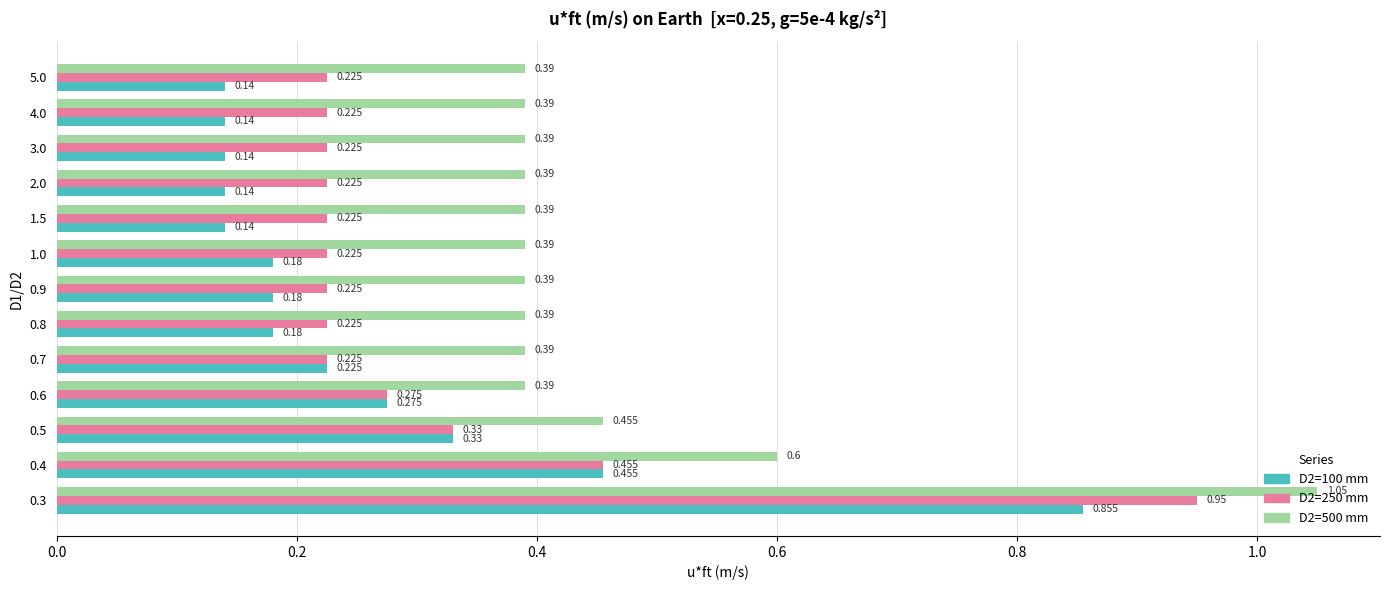

Rank the series at 0.8 from highest to lowest value.

D2=500 mm, D2=250 mm, D2=100 mm